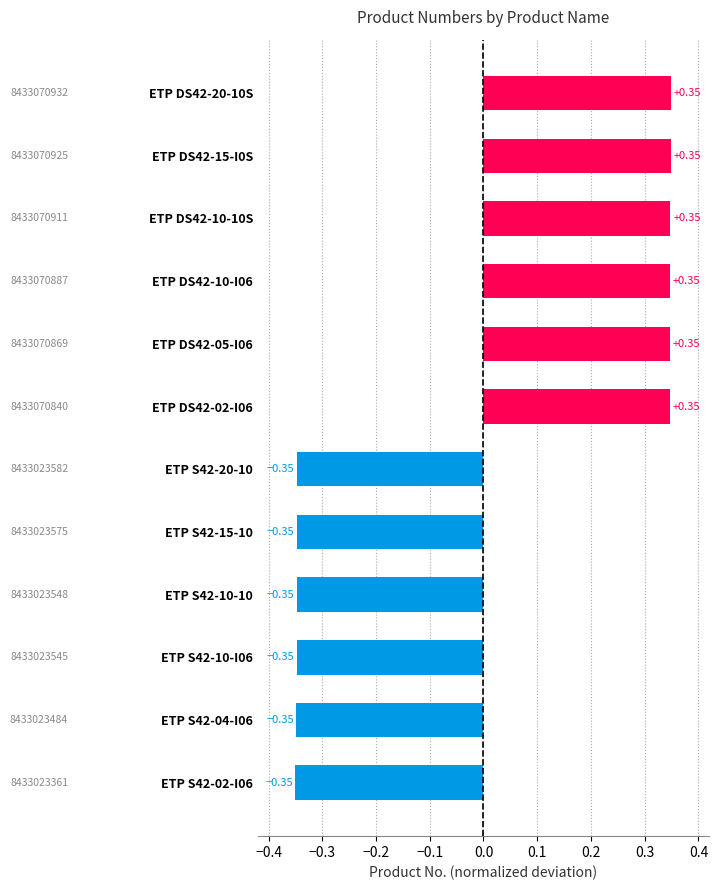

What is the change in value from ETP S42-10-10 to ETP DS42-02-I06?

+0.7